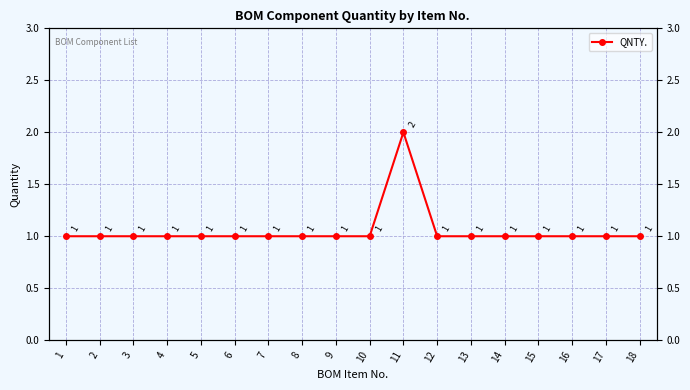

The chart shows a value of 1 at 15. True or false?

False